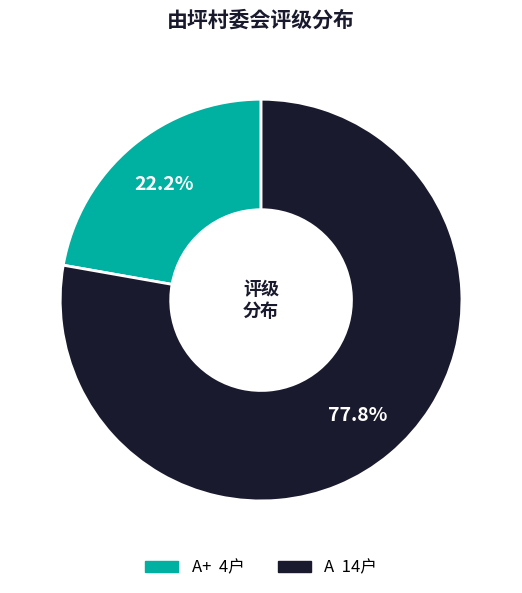

Is there any slice that represents more than half of the pie?

Yes